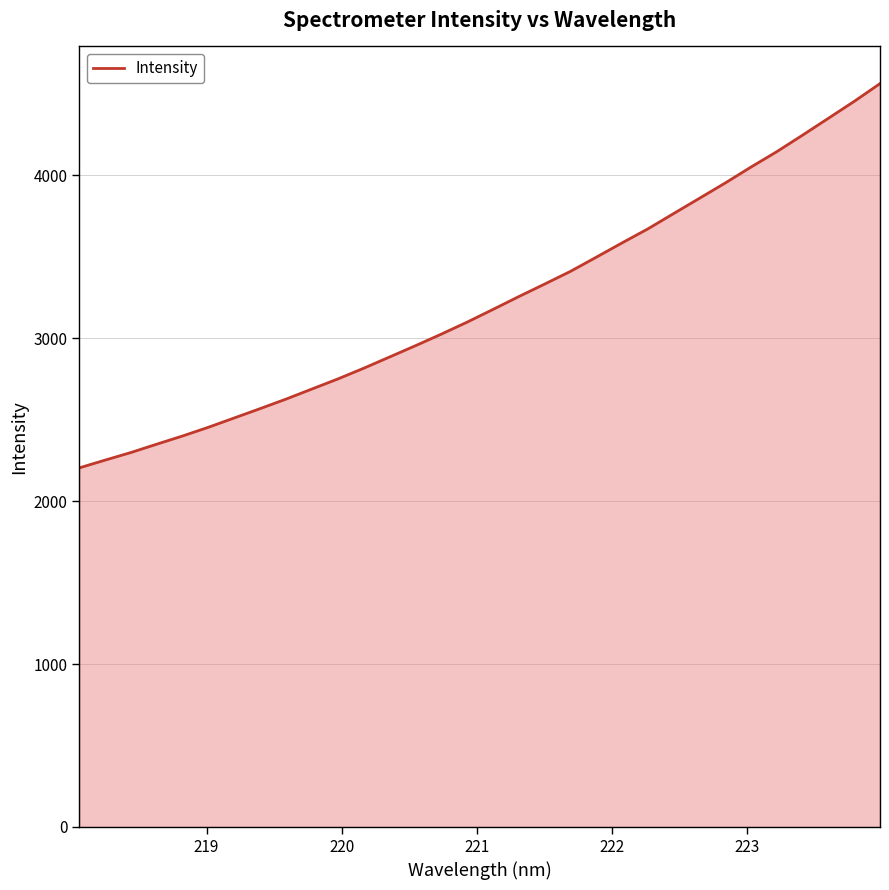

What is the maximum value shown in the chart?

4563.8